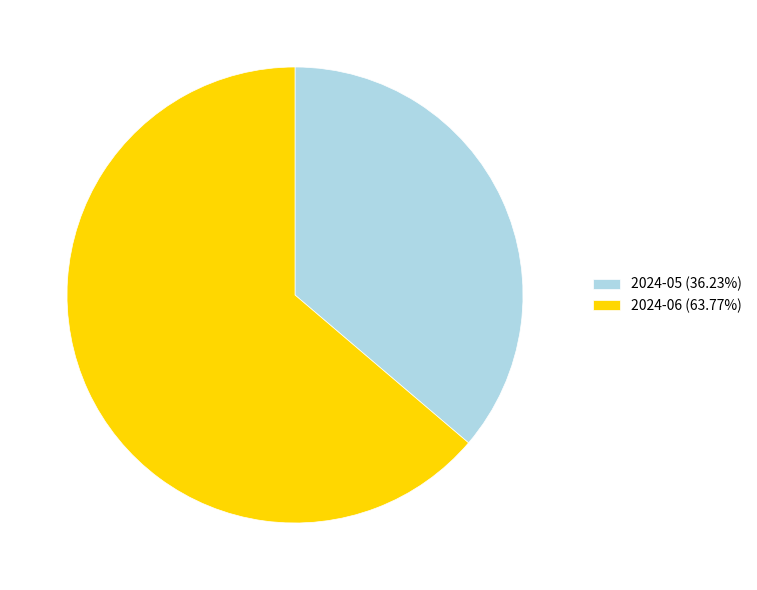

Count the number of slices in the pie.

2